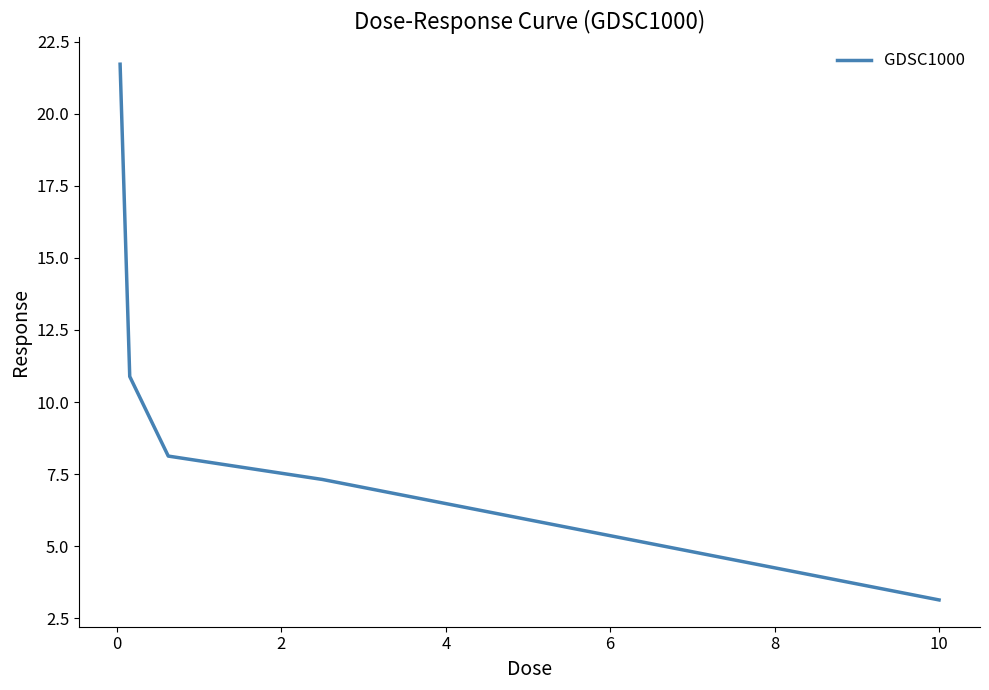

True or false: the data has more than 1 interior local peaks.

False